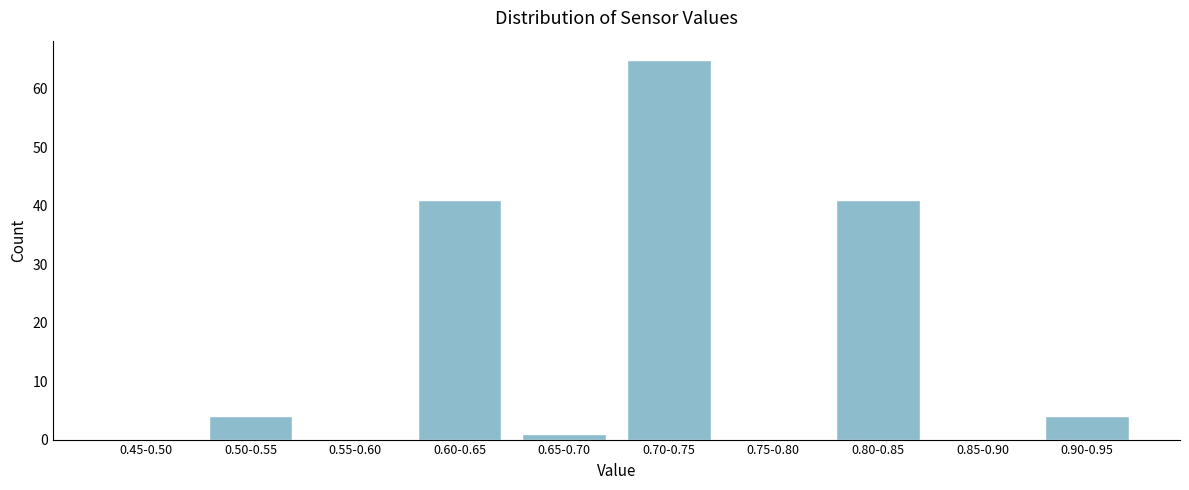

Reading left to right, transcribe all the data shown in this chart.

0.45-0.50=0	0.50-0.55=4	0.55-0.60=0	0.60-0.65=41	0.65-0.70=1	0.70-0.75=65	0.75-0.80=0	0.80-0.85=41	0.85-0.90=0	0.90-0.95=4